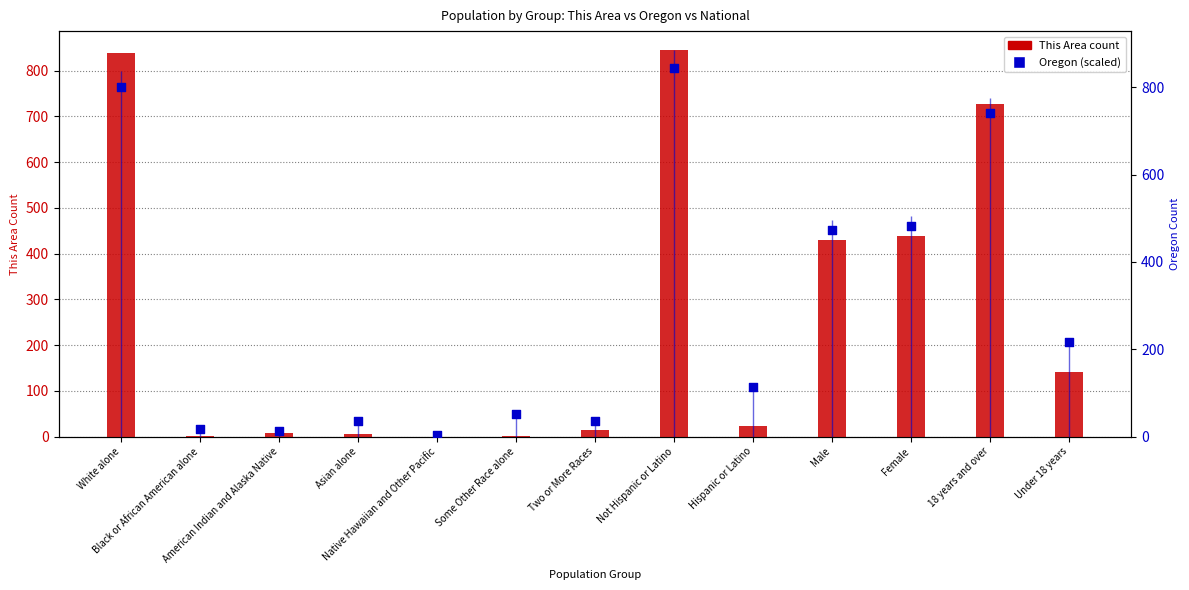

Is the value of Oregon at Some Other Race alone greater than the value of This Area at Native Hawaiian and Other Pacific?

Yes